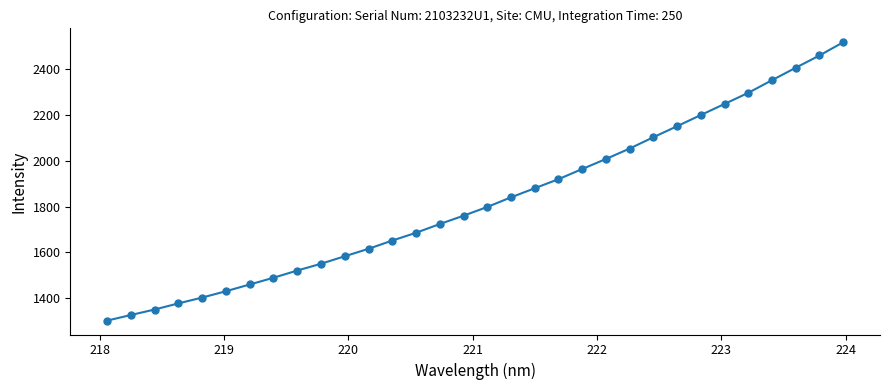

True or false: there are more than 2 points higher than both neighbors.

False